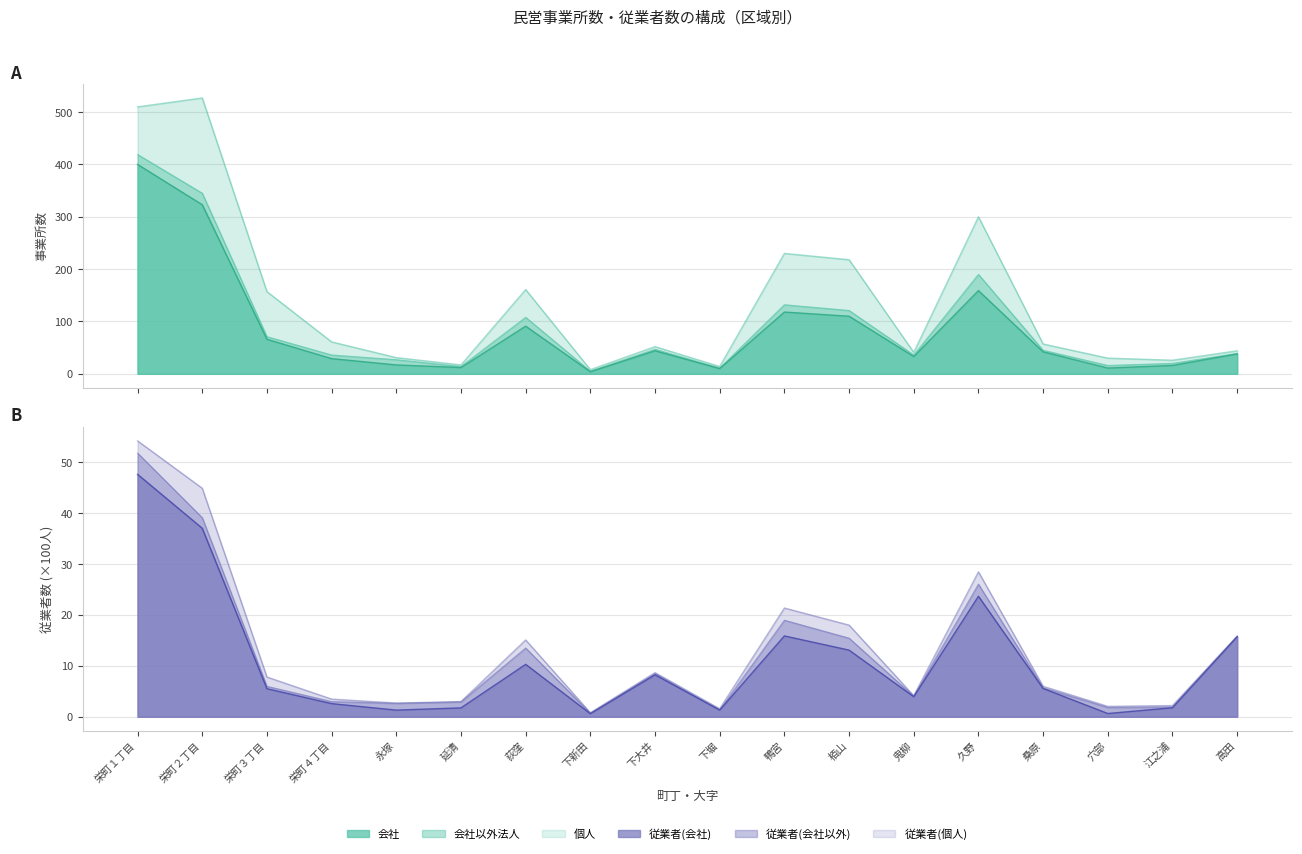

What is the value of the 事業所数(個人) point at the 2nd from the left?

182.0